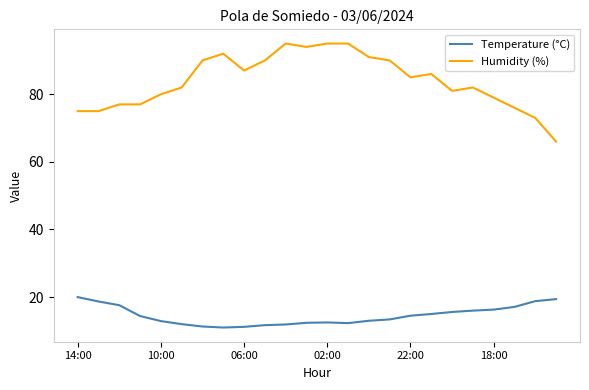

Count the number of categories in the chart.

24